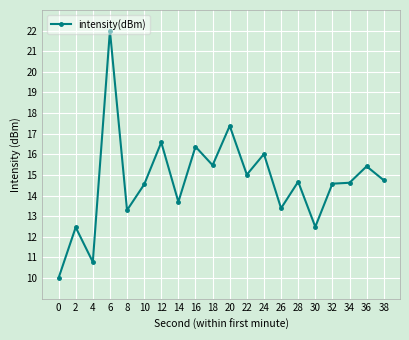

The chart shows a value of 15.5 at 18. True or false?

True